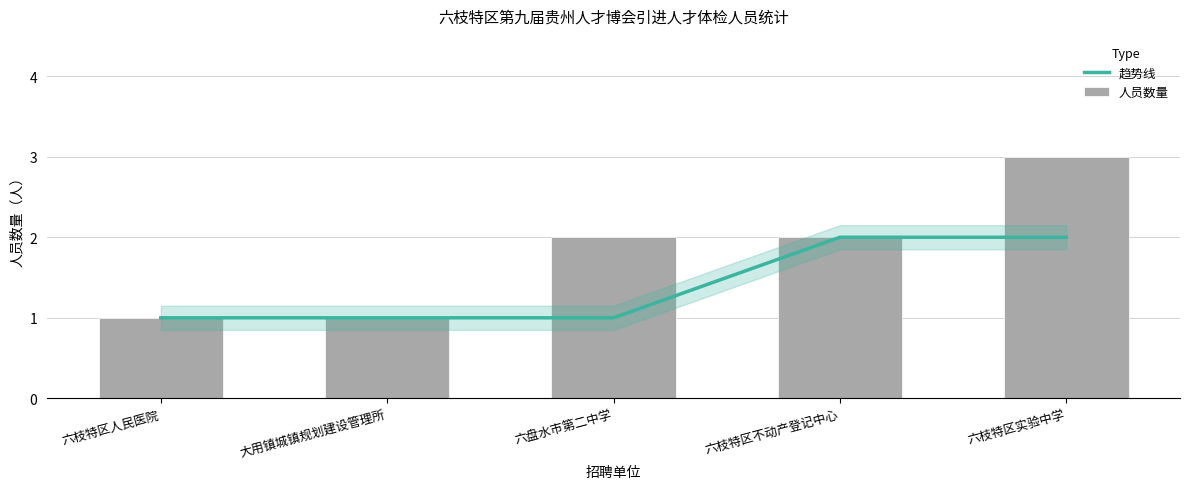

How many data points in 人员数量 are above 2?

1